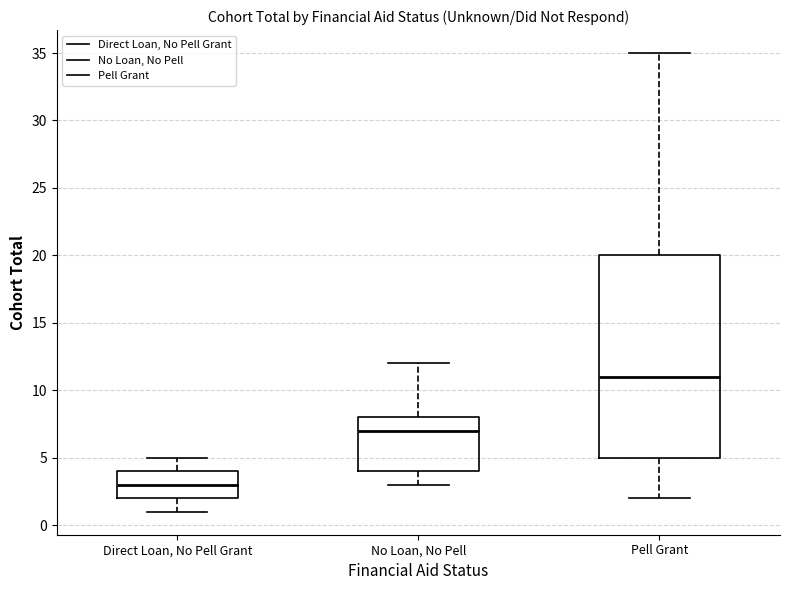

Reading left to right, read every box against the y-axis: the position of its median line, the range the box covers, and the ends of its whiskers. The values are not printed on the chart, so give them approximately, as read against the axis.

Direct Loan, No Pell Grant: median 3, box 2 to 4, whiskers 1 to 5
No Loan, No Pell: median 7, box 4 to 8, whiskers 3 to 12
Pell Grant: median 11, box 5 to 20, whiskers 2 to 35